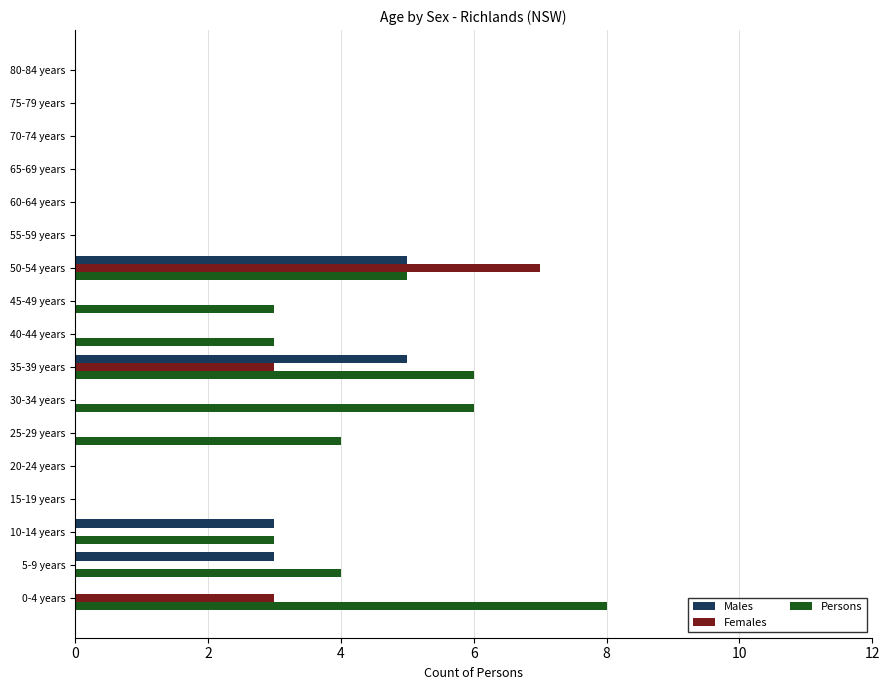

How many data points does each series have?

17